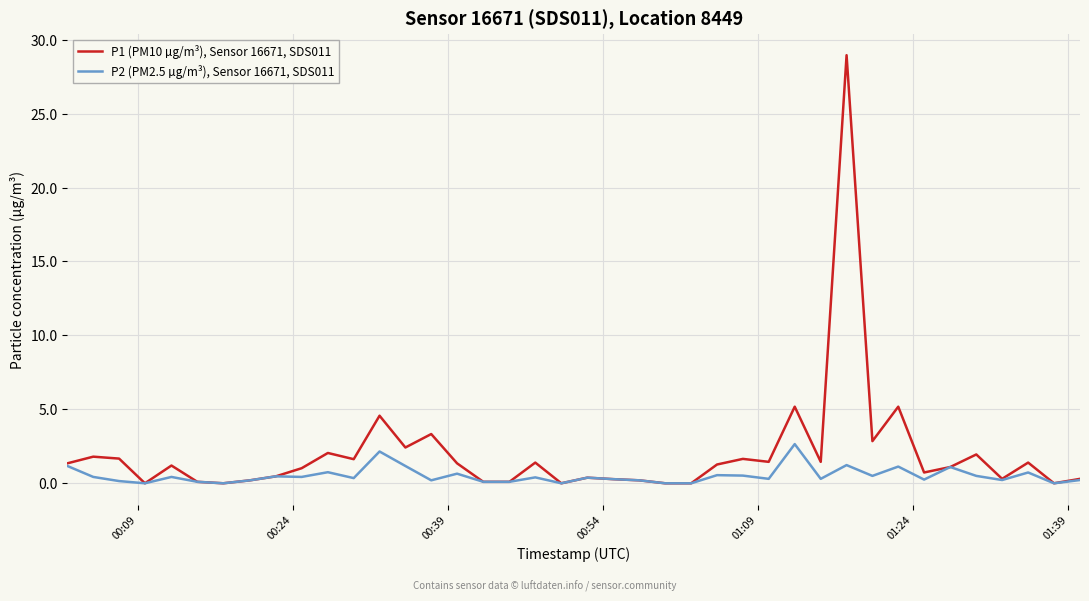

Rank the series by their maximum value, from highest to lowest.

P1 (PM10 µg/m³), Sensor 16671, SDS011, P2 (PM2.5 µg/m³), Sensor 16671, SDS011